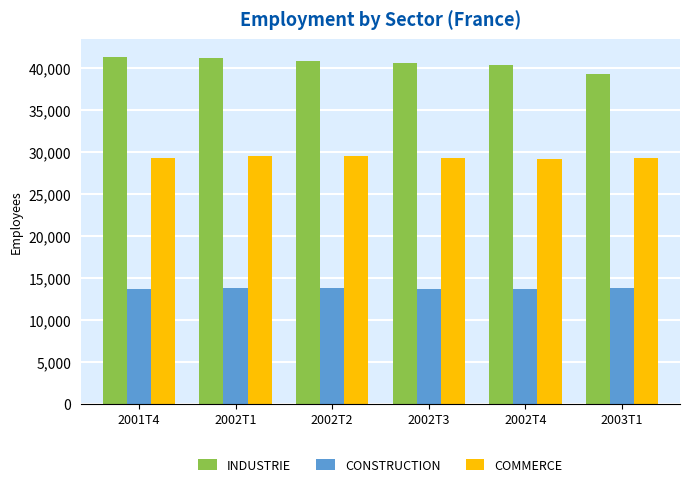

What is the difference between the CONSTRUCTION values at 2002T4 and 2003T1?

69.3